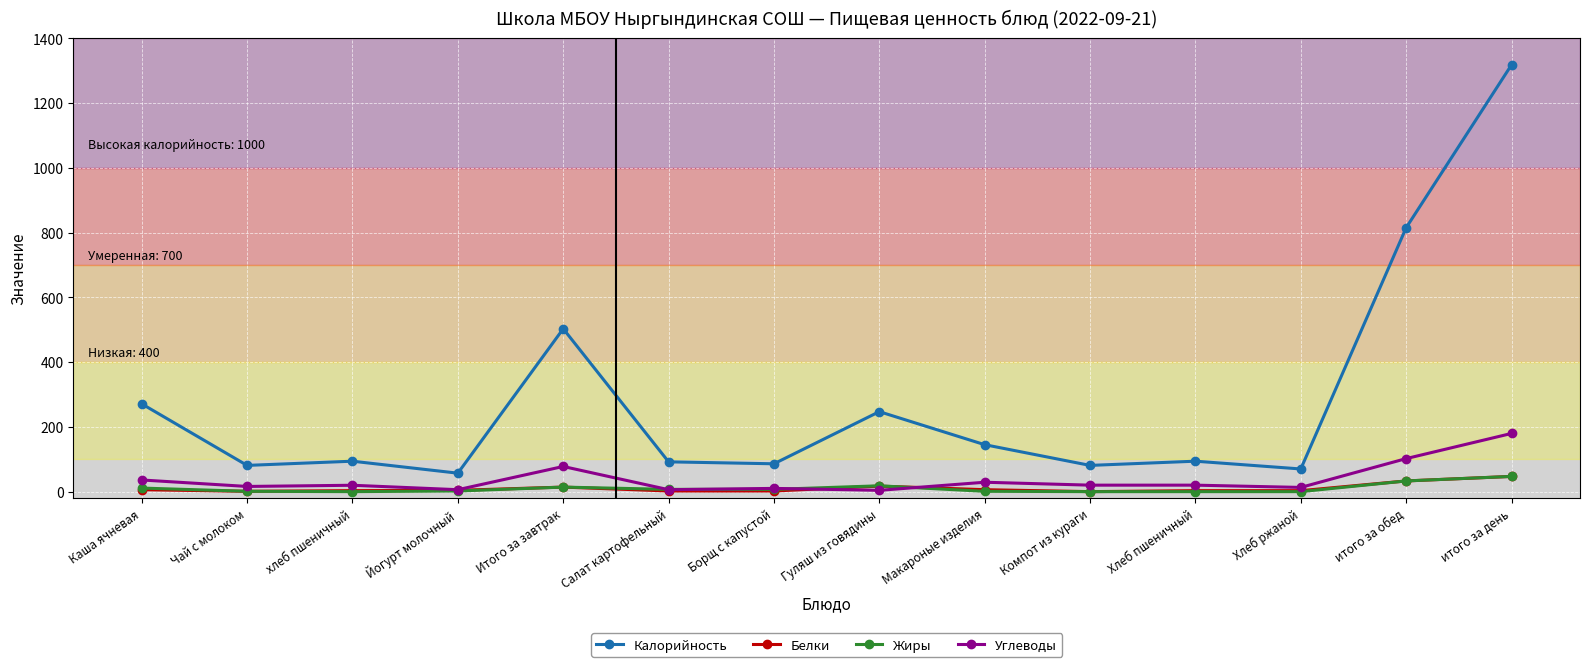

What is the difference between the highest and lowest values at итого за день?

1271.0